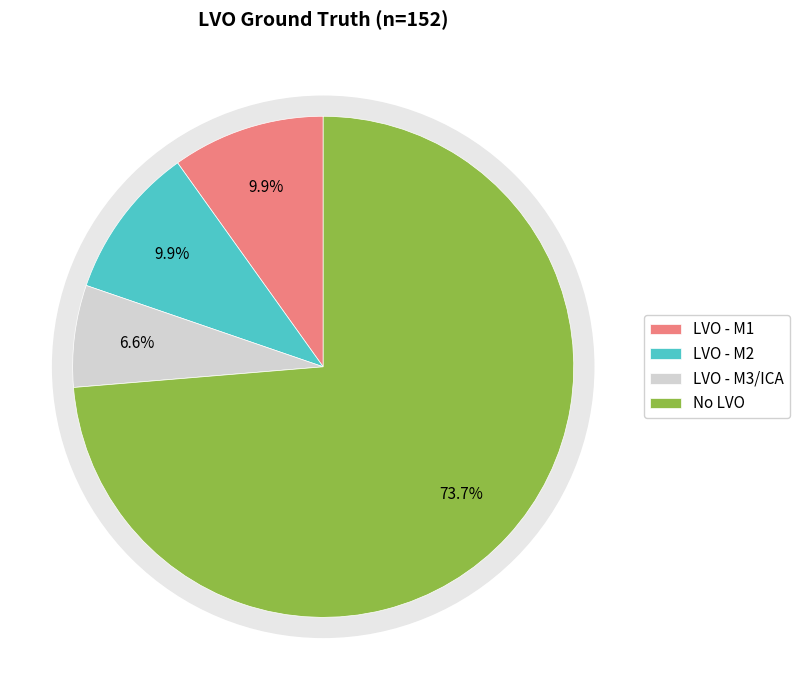

To the nearest percent, what portion does N represent?

74%